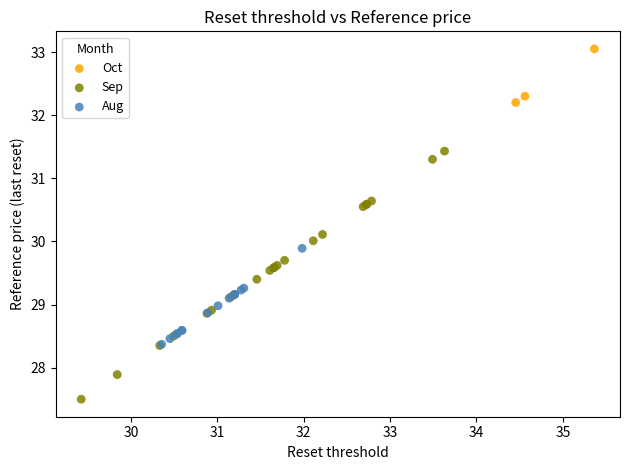

Which series contains the highest Y value?

Oct